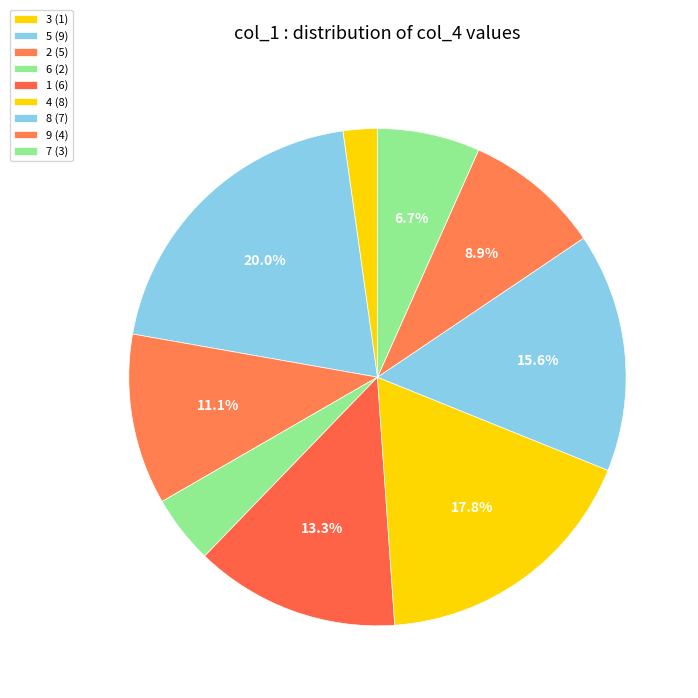

How many segments does this pie chart have?

9